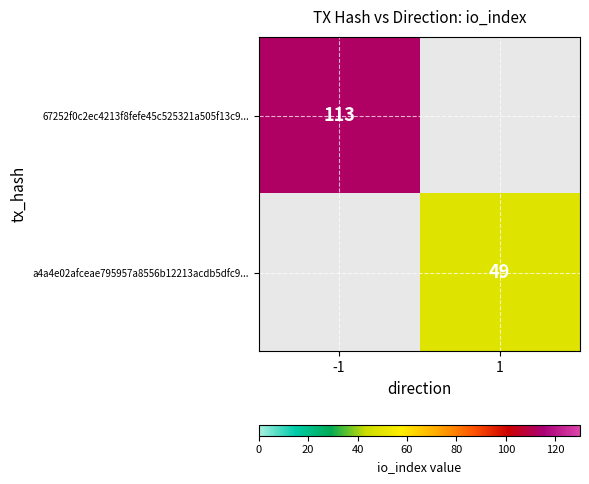

Is it true that 67252f0c2ec4213f8fefe45c525321a505f13c9... equals 52 at -1?

False